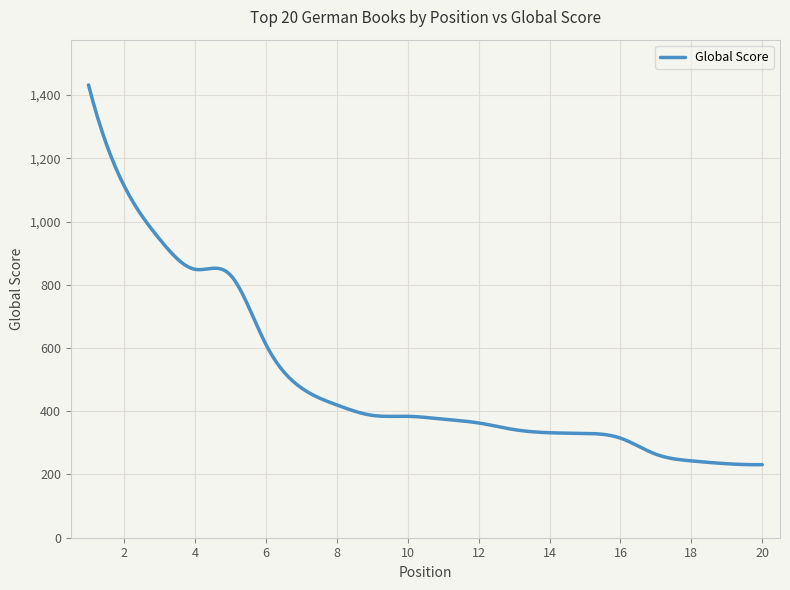

Count the number of categories in the chart.

300